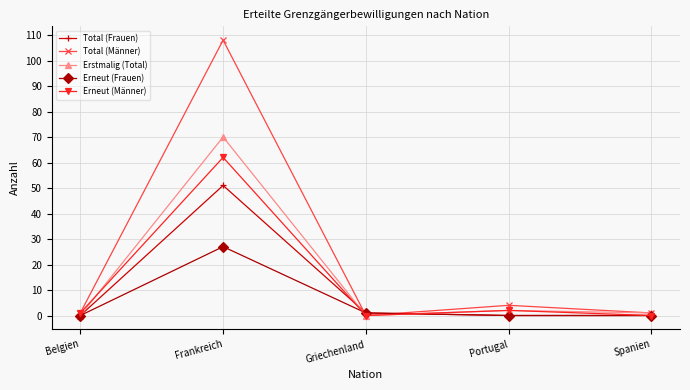

Which series has the largest total across all categories?

Total (Männer)